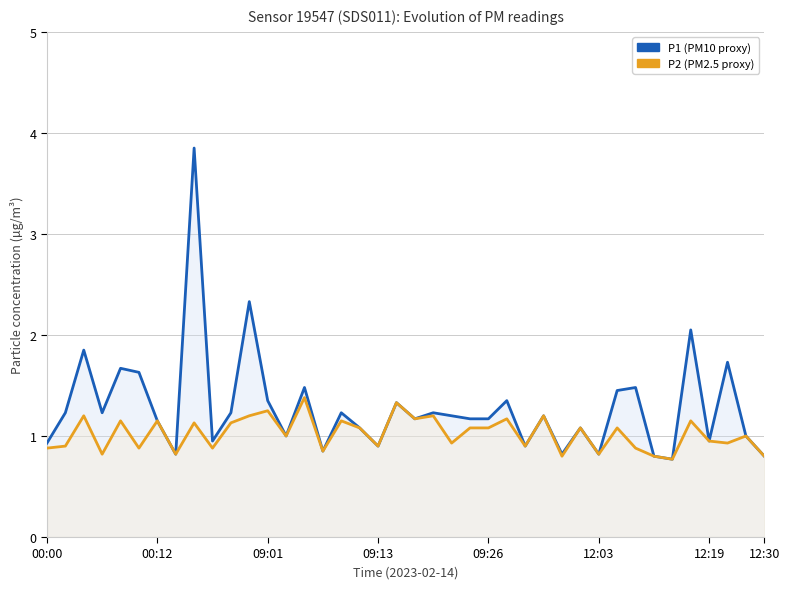

List the series in order of their peak value, lowest first.

P2, P1